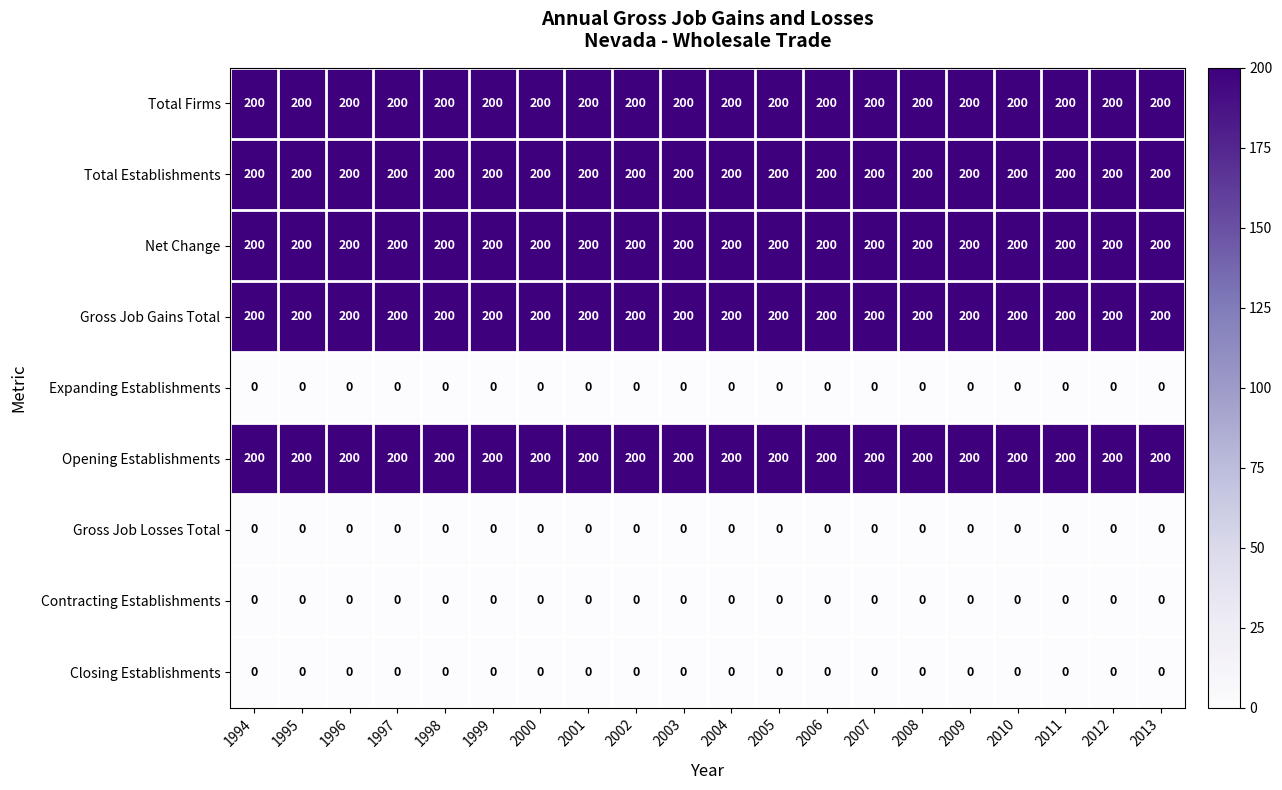

What is the difference between the highest and lowest values at 2010?

200